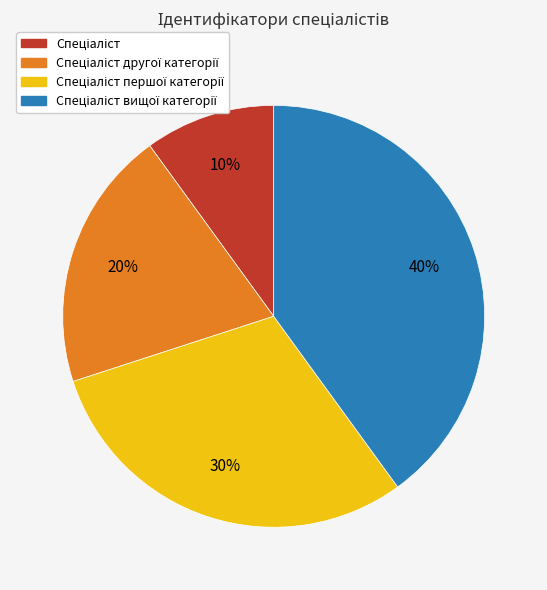

To the nearest percent, what is the difference between the largest and smallest slice percentages?

30%